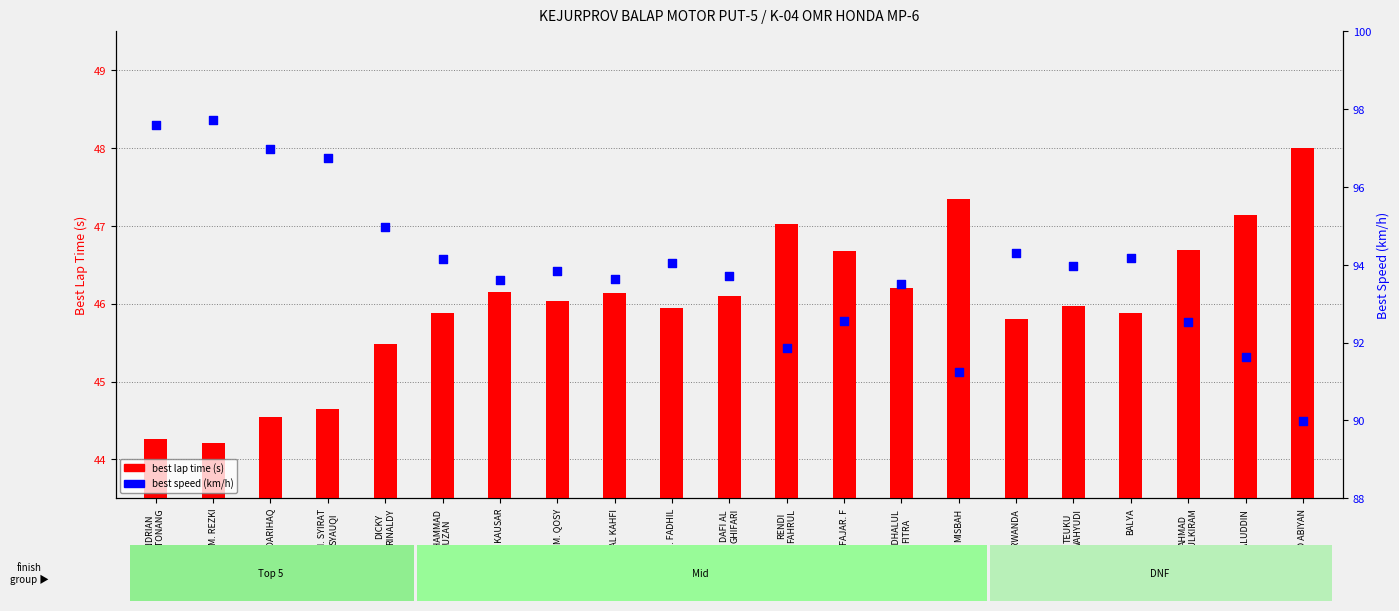

What is the total value across all series at AFDHALUL
FITRA?

139.7